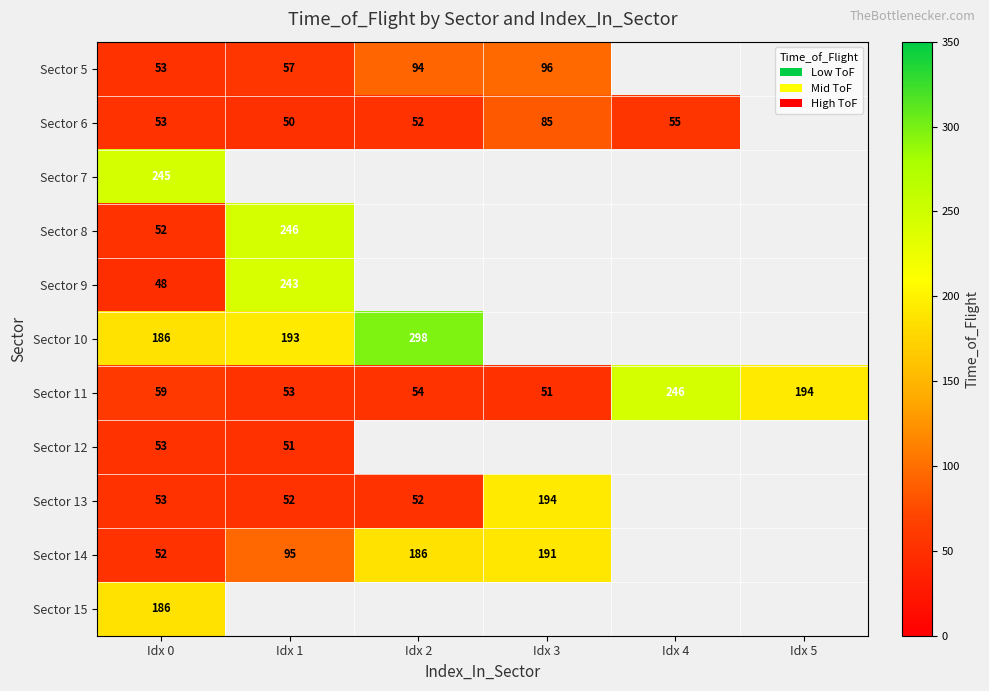

What is the sum of the Sector 8 values at Idx 0 and Idx 1?

298